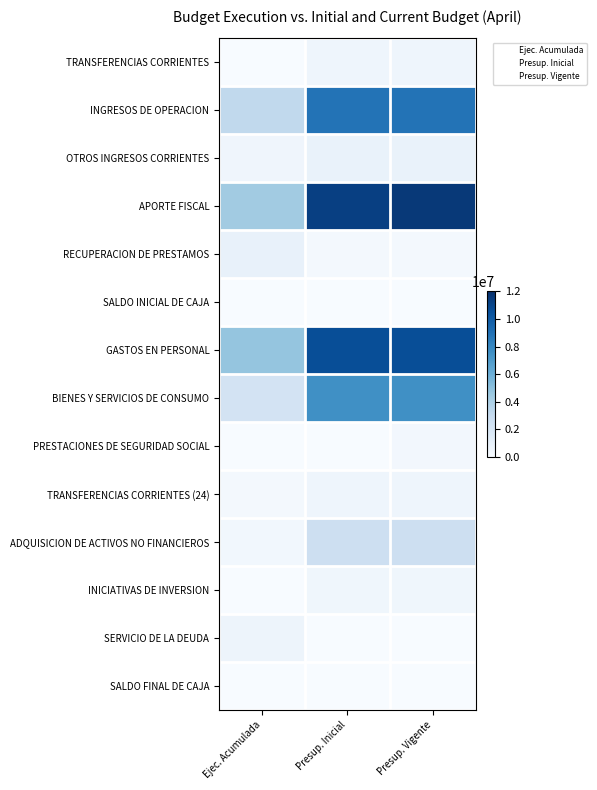

At which category does the chart reach its minimum across all series?

Ejec. Acumulada